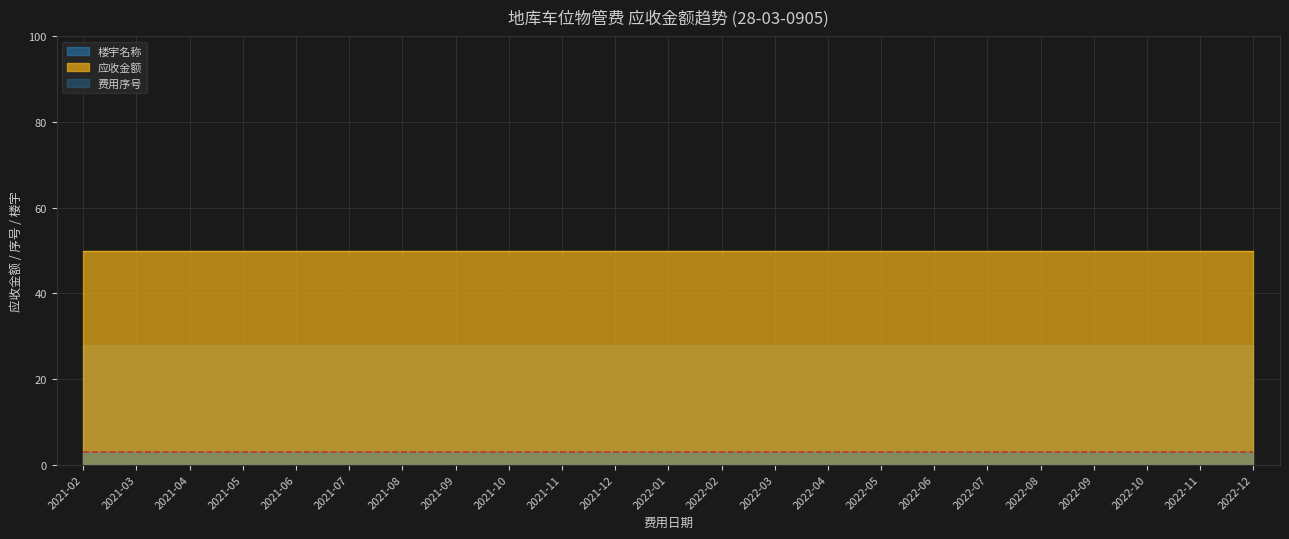

Does the chart display data point markers on the line(s)?

No